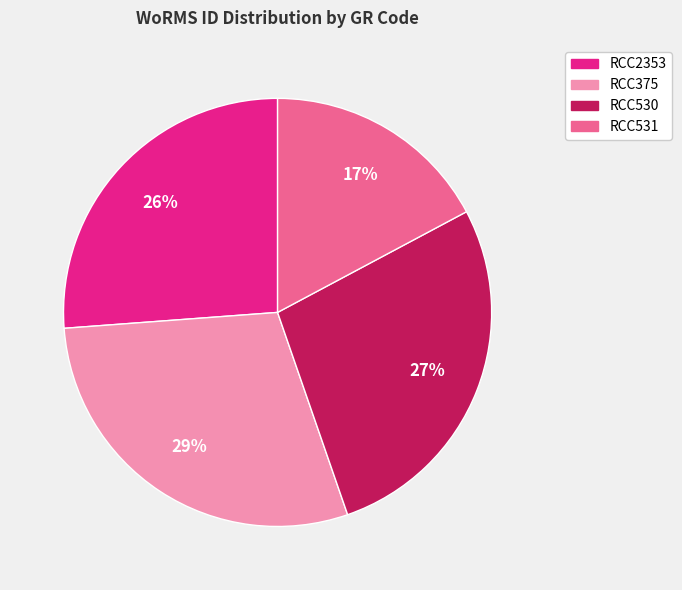

Is the sum of RCC375 and RCC530 greater than half?

Yes